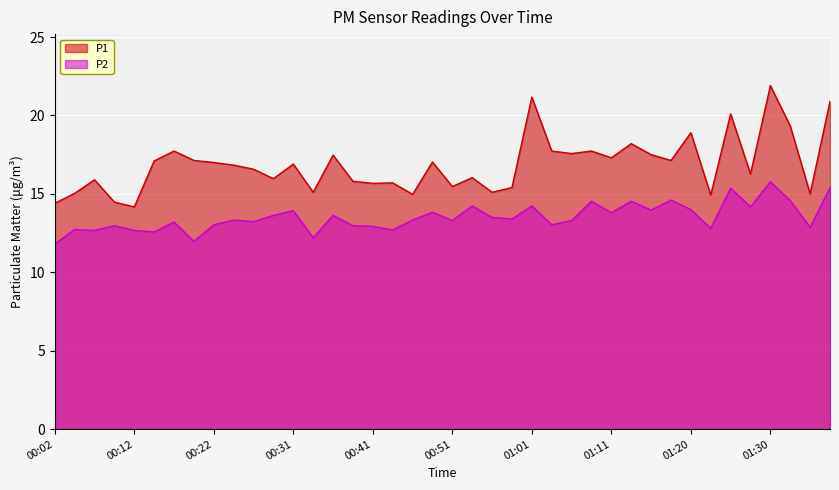

What is the value of the P1 point at the 38th from the left?

19.3